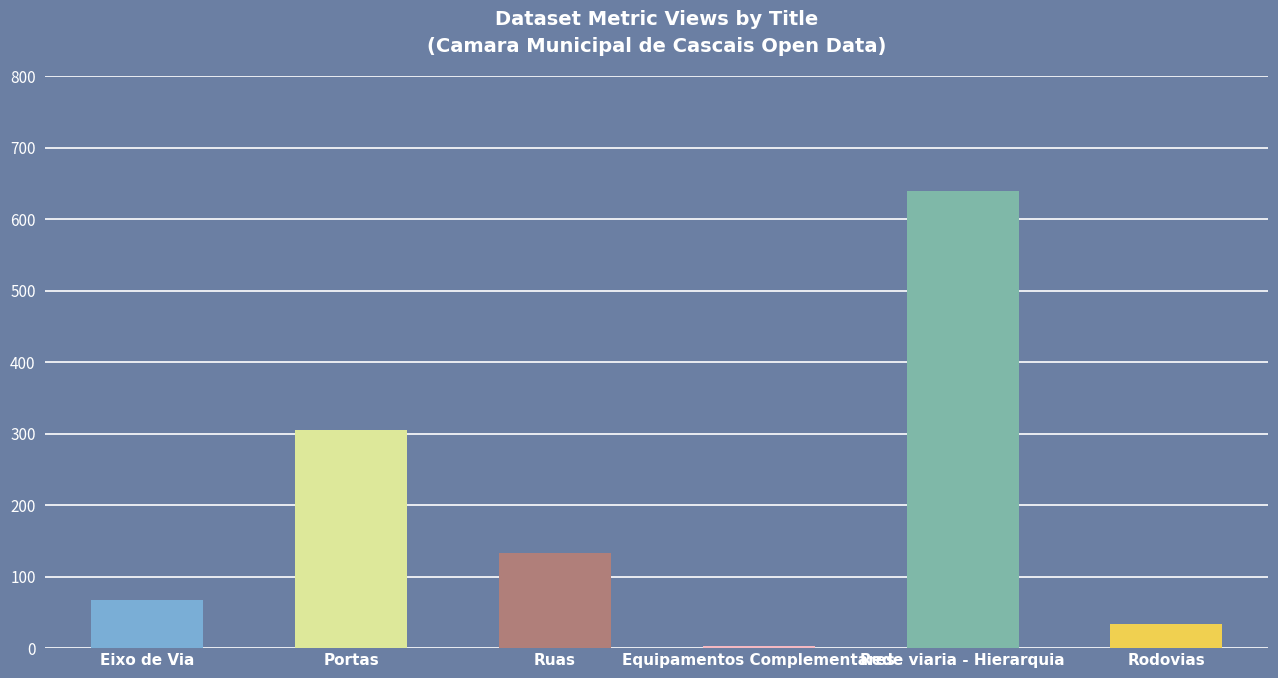

What is the maximum value shown in the chart?

639